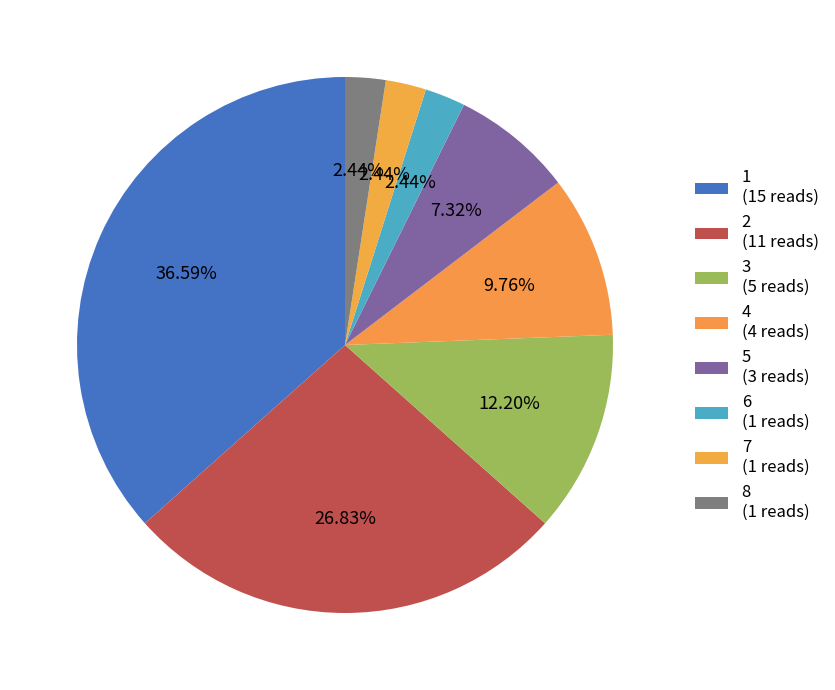

How many segments does this pie chart have?

8